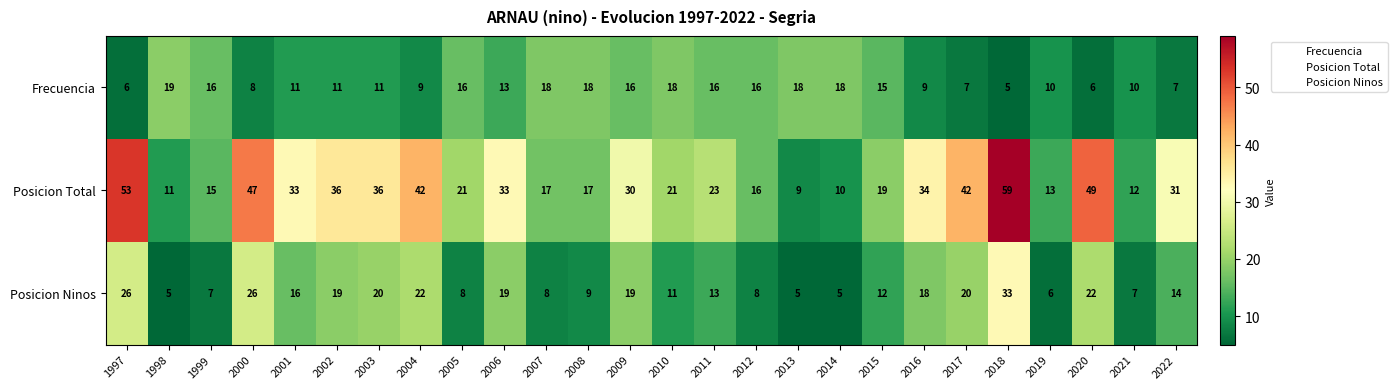

At which category is the sum across all series the highest?

2018